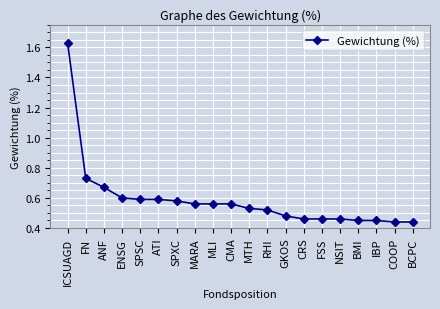

What is the label of the 4th point from the right?

BMI